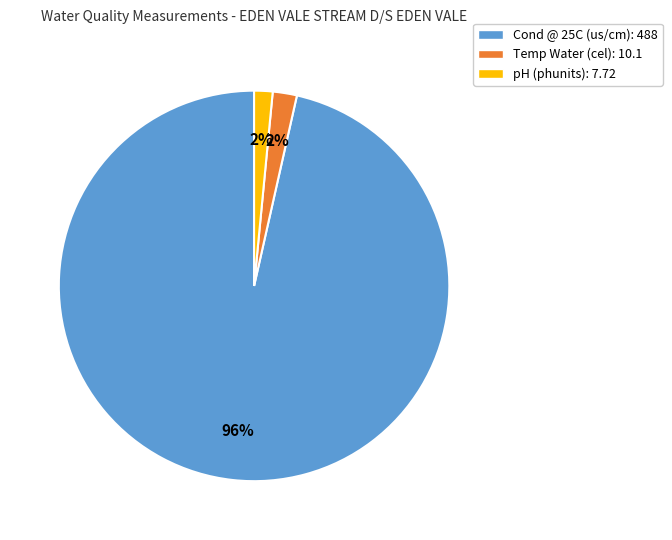

Count the number of slices in the pie.

3